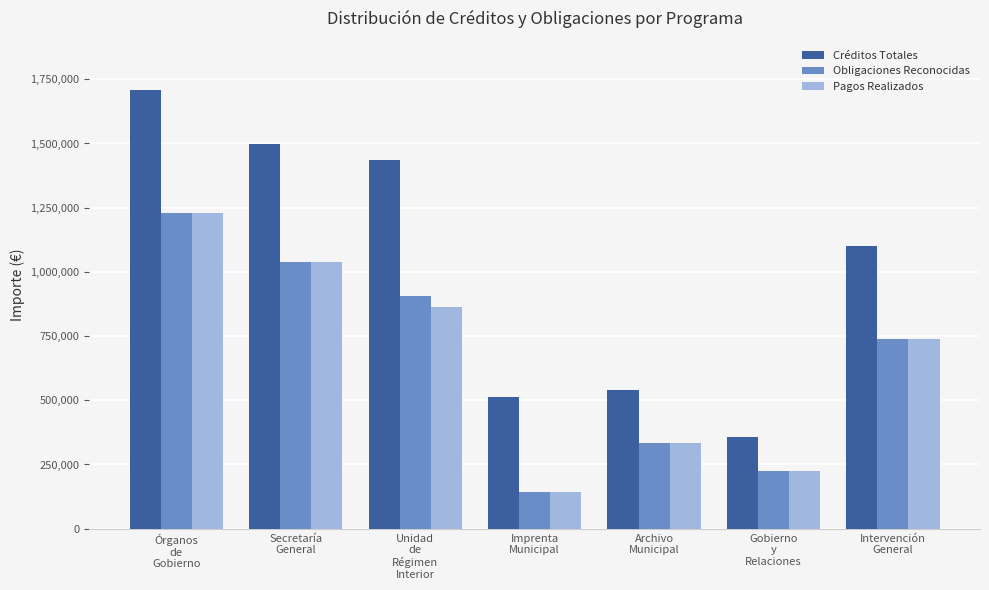

What value does the Obligaciones Reconocidas series have at Unidad
de
Régimen
Interior?

906439.3